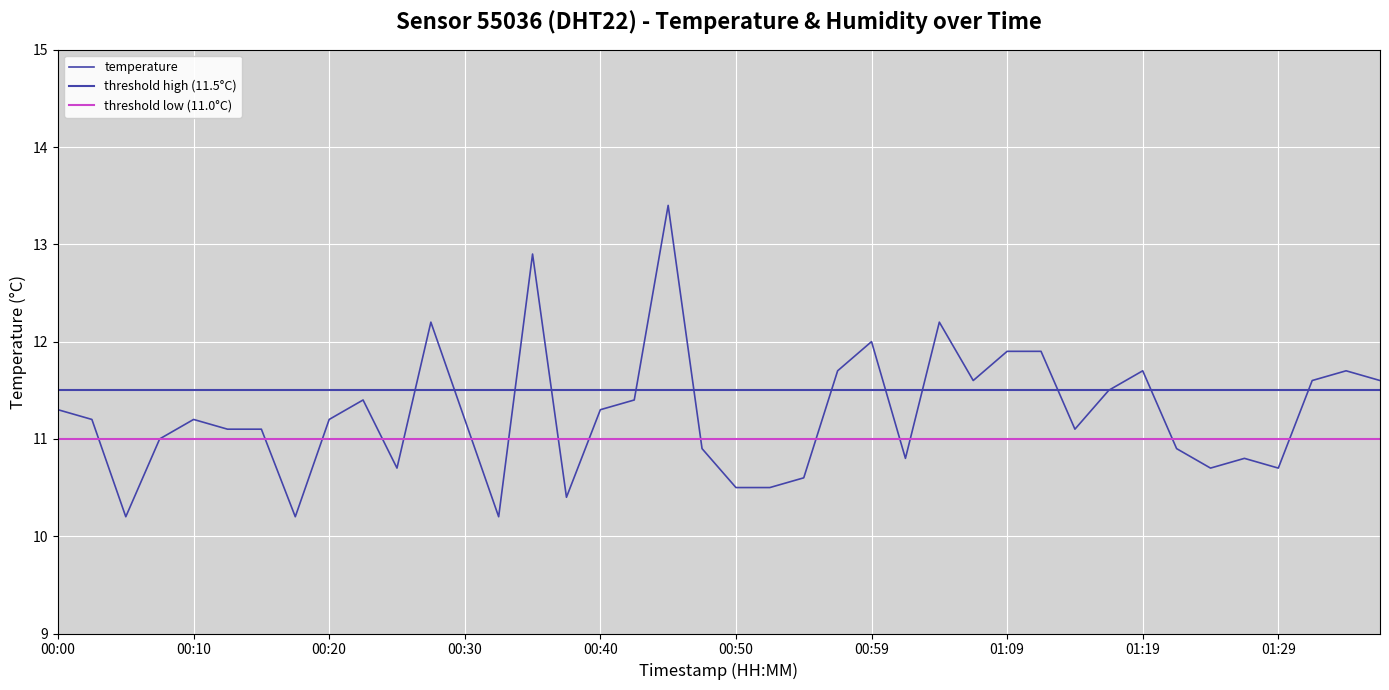

Which label corresponds to the smallest value in the chart?

00:05